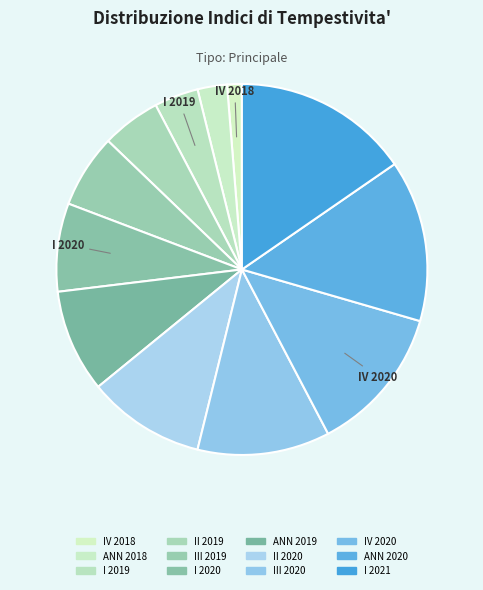

How many slices are in this pie chart?

12